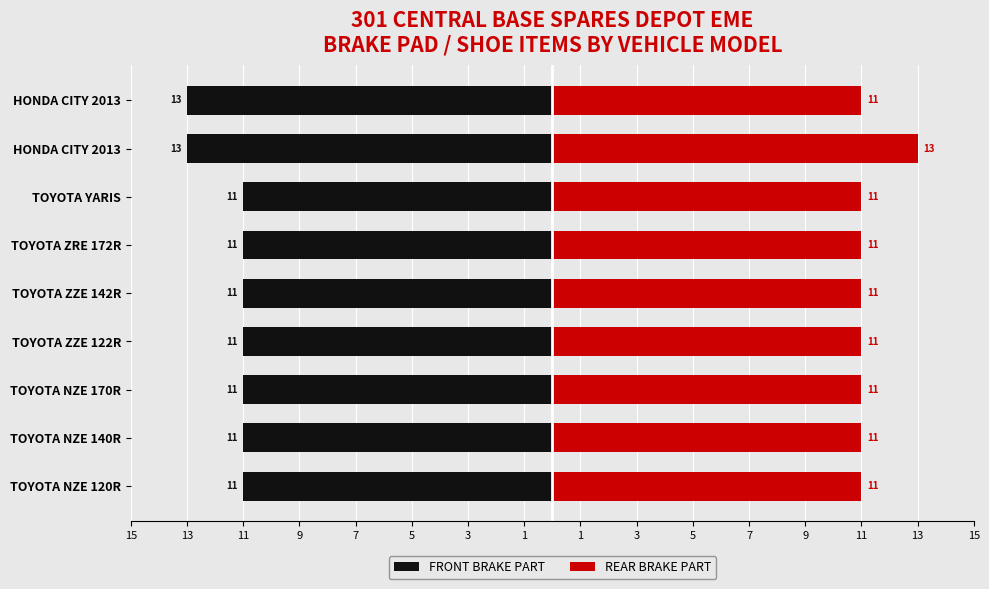

Is it true that FRONT BRAKE PART equals -19 at TOYOTA NZE 170R?

False